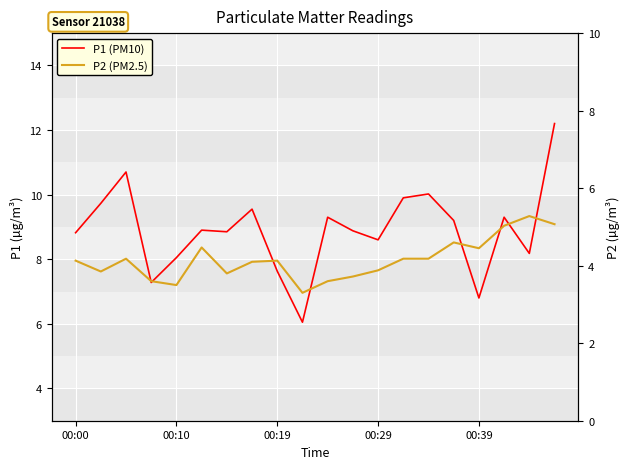

Where is P2 nearest to the value 4?

7